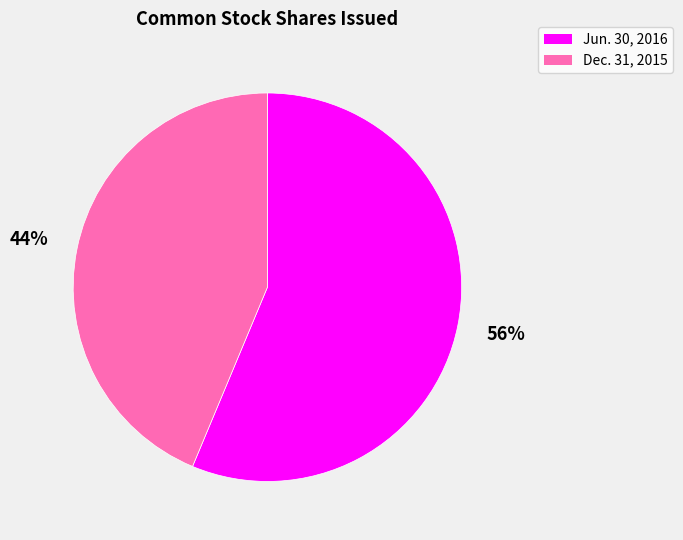

How many slices are in this pie chart?

2